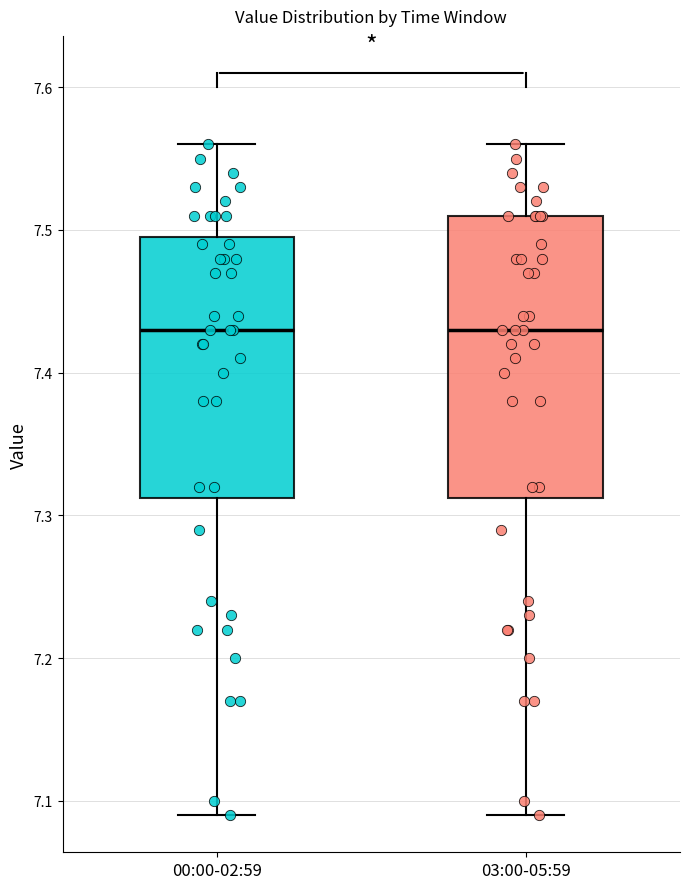

Comparing the boxes themselves (not the whiskers), which one is the tallest?

03:00-05:59